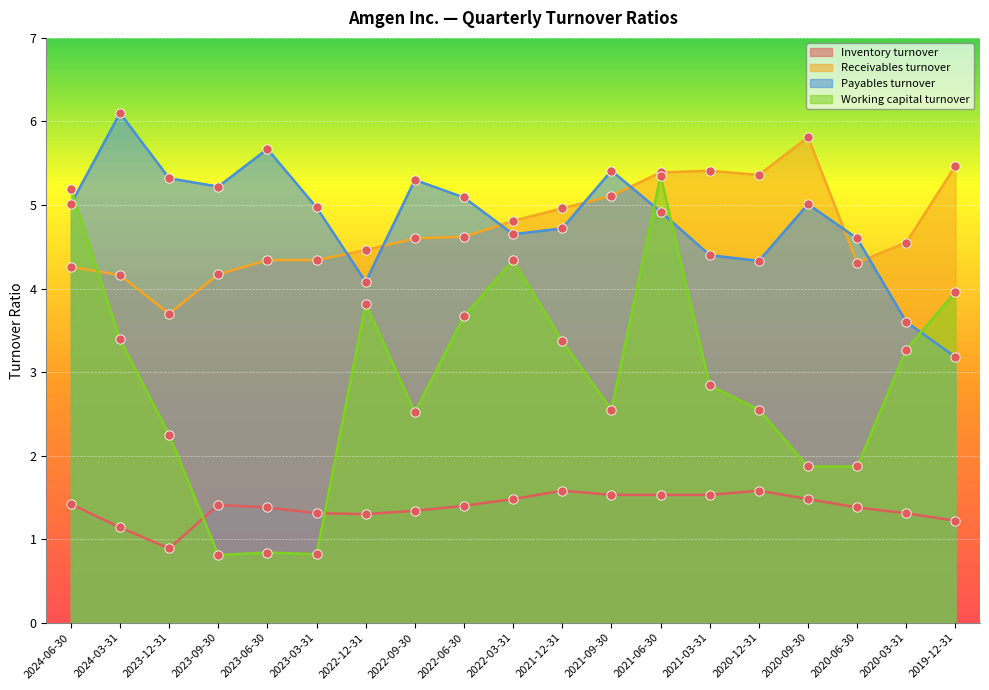

At how many categories does at least one series exceed 2?

19